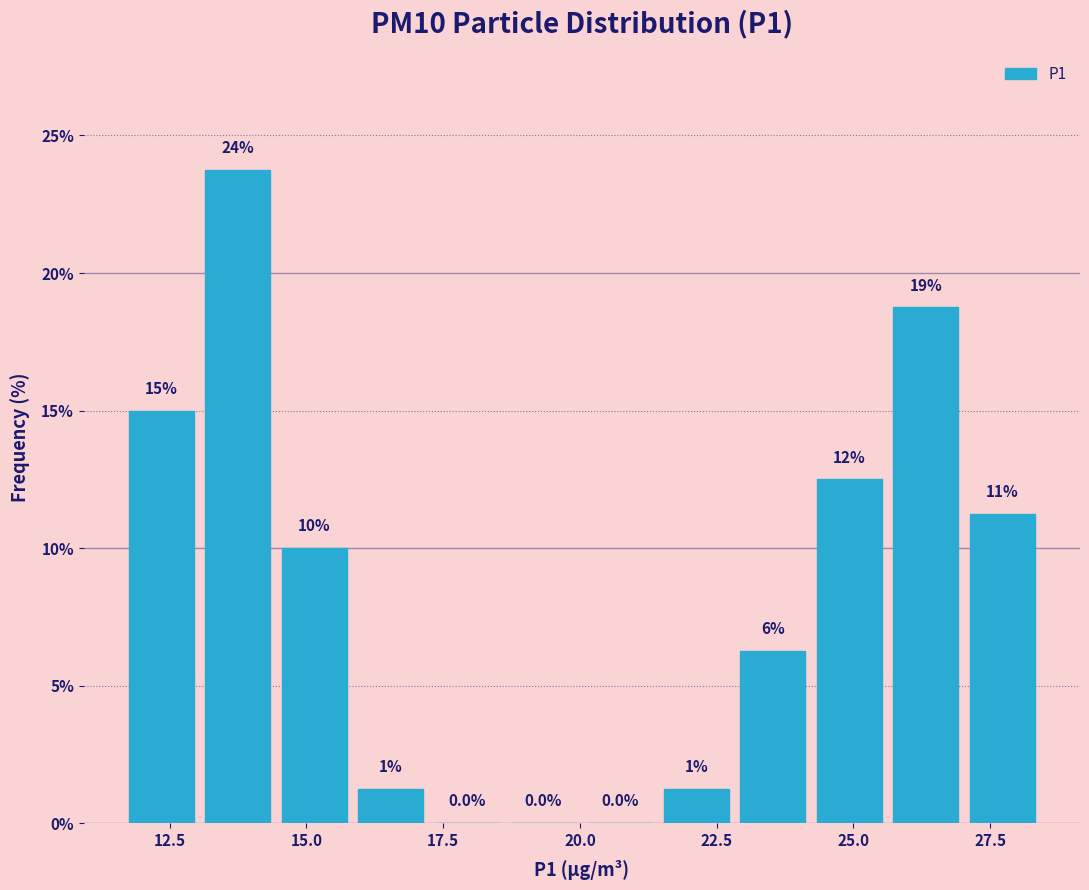

Around what value on the x-axis is the tallest bar? Give the approximate position of its centre, as read against the axis.

13.5